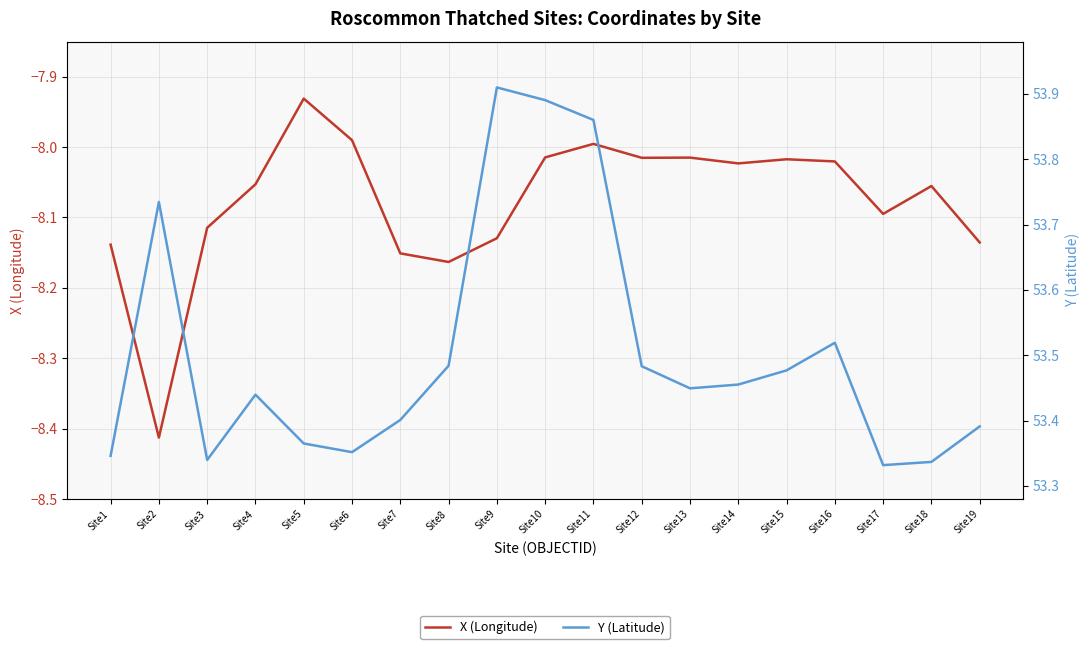

What is the sum of the X (Longitude) values at Site5 and Site11?

-15.9